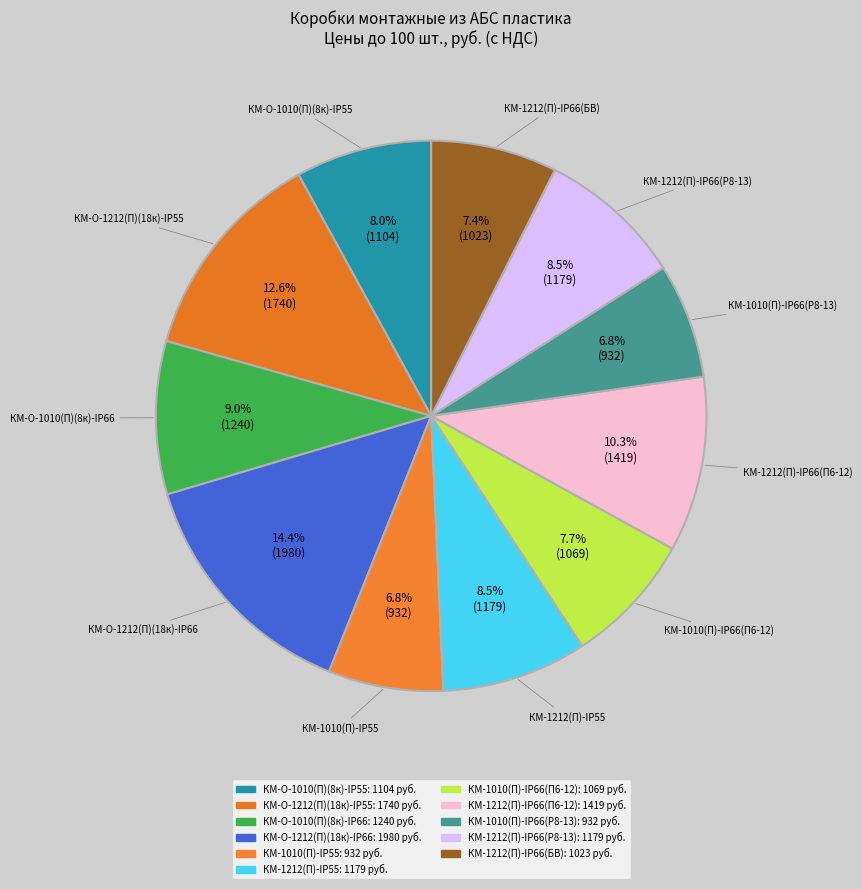

Count the number of slices in the pie.

11